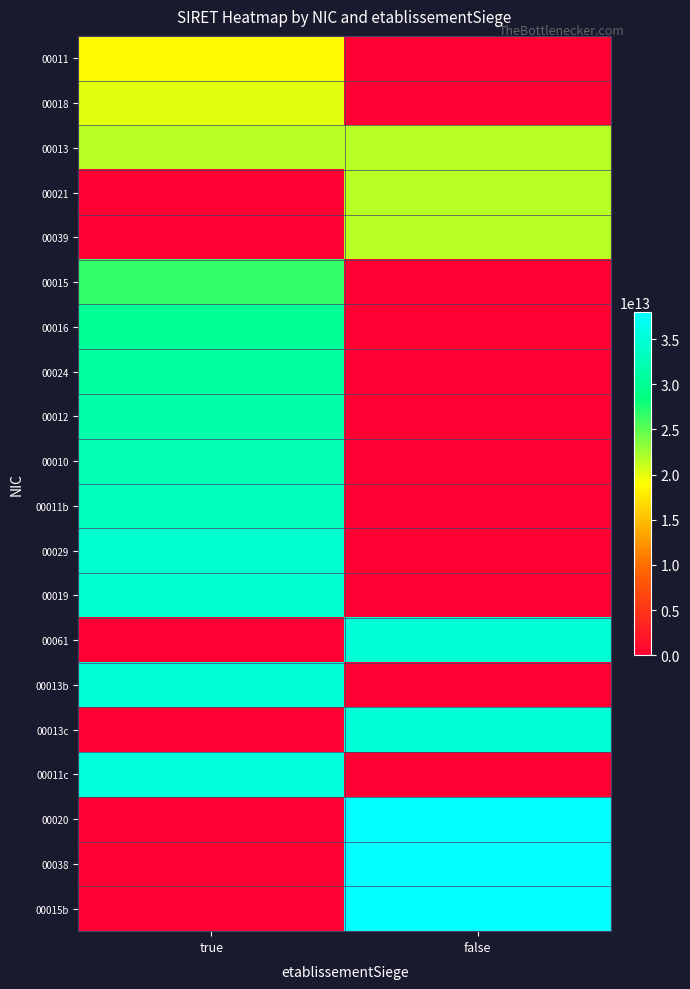

What is the difference between the highest and lowest values at true?

35336775800011